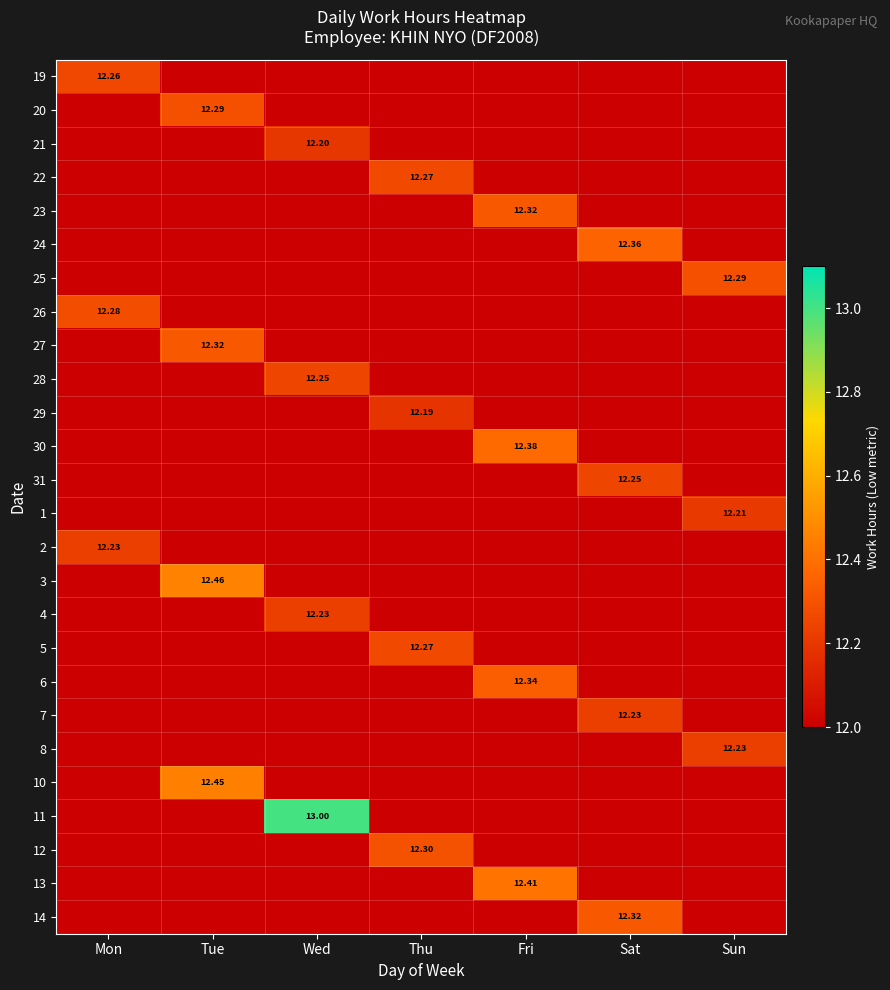

How many values in 14 are above zero?

1